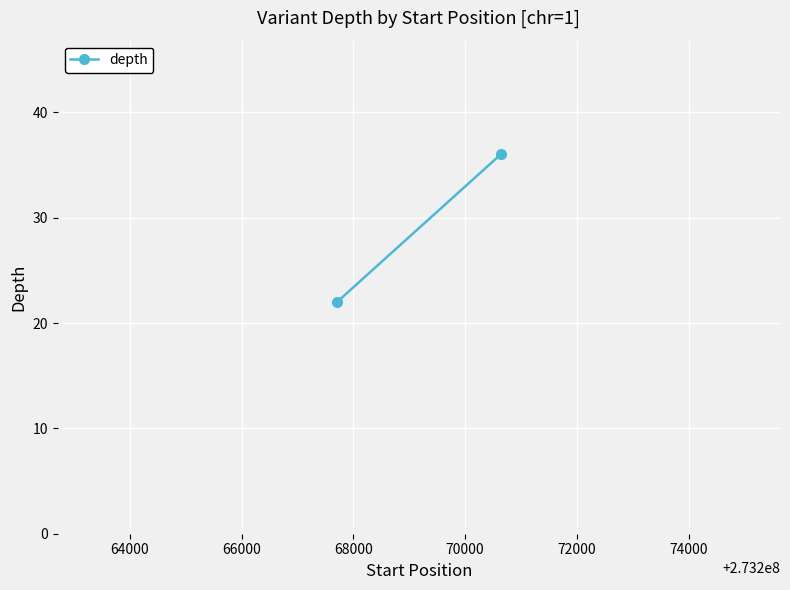

What is the greatest value displayed?

36